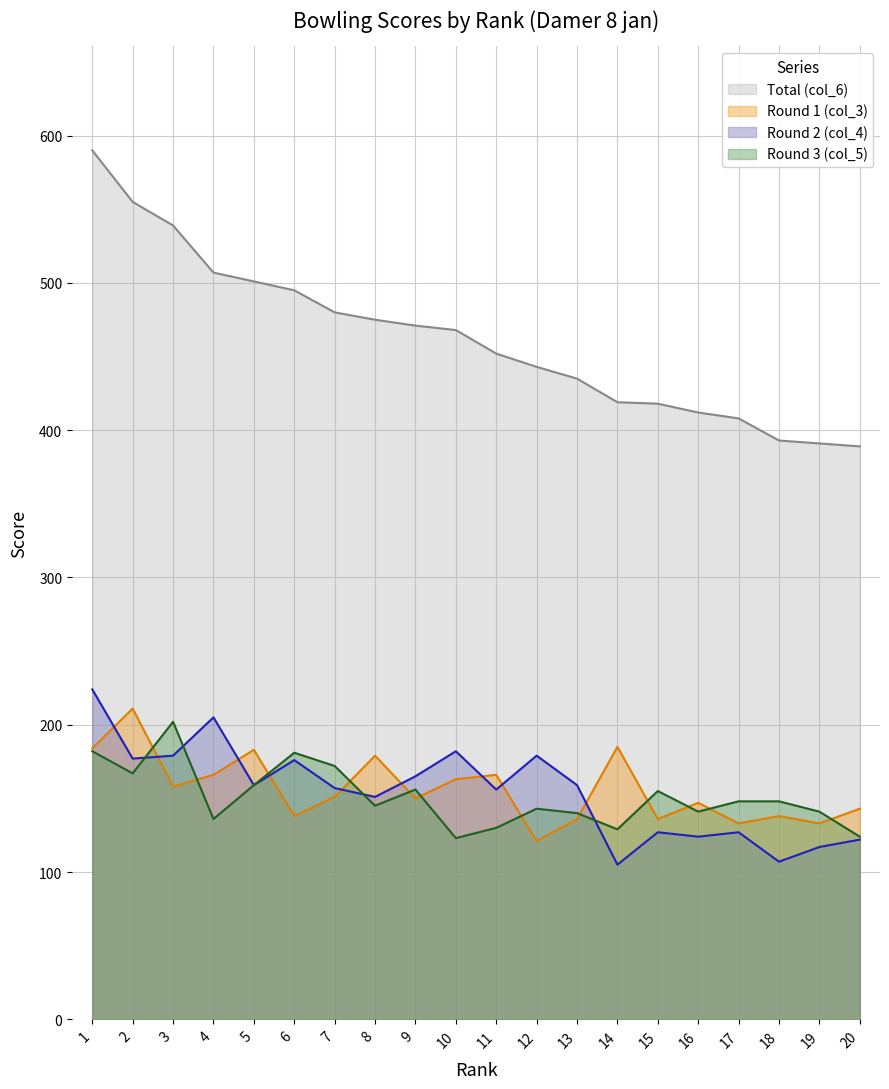

Which series has the largest total across all categories?

Total (col_6)